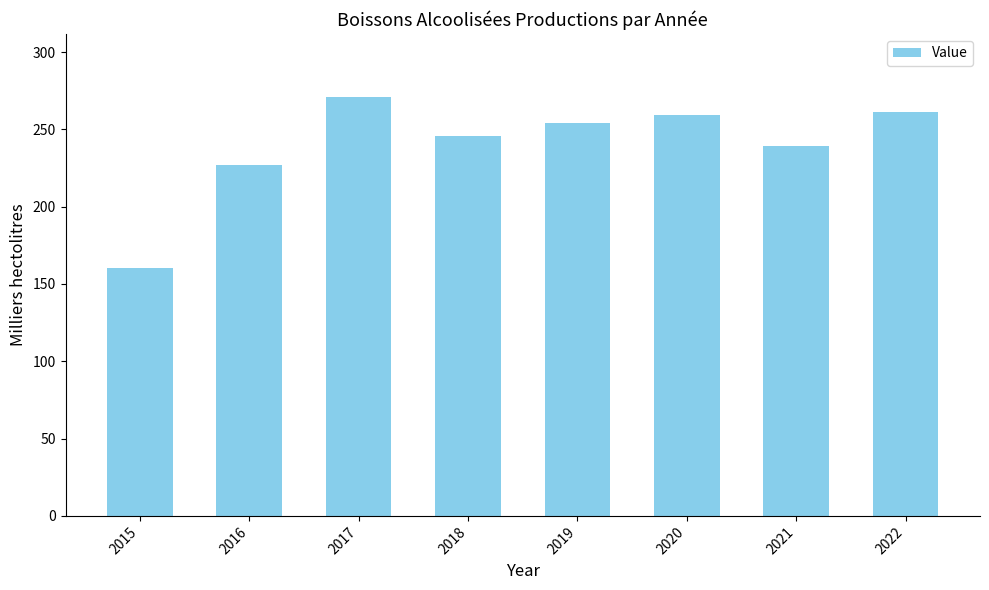

What is the sum of the values at 2021 and 2018?

485.0